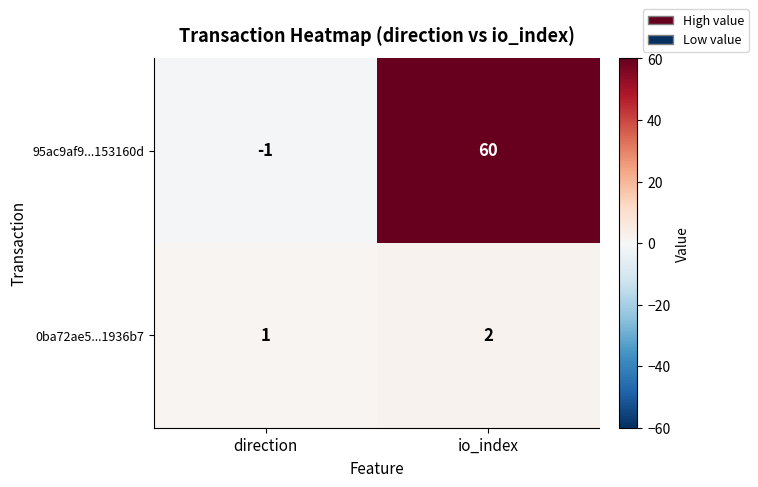

Reading right to left, list all the values displayed in this chart.

95ac9af9...153160d: io_index=60	direction=-1
0ba72ae5...1936b7: io_index=2	direction=1